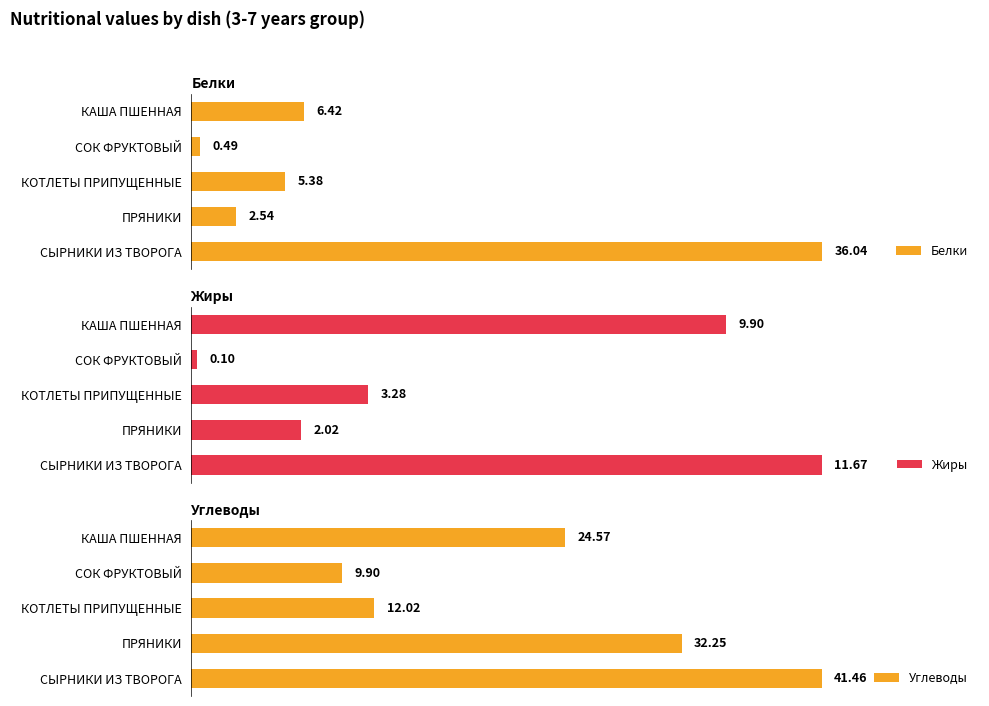

Rank the series by their average value, from highest to lowest.

Углеводы, Белки, Жиры